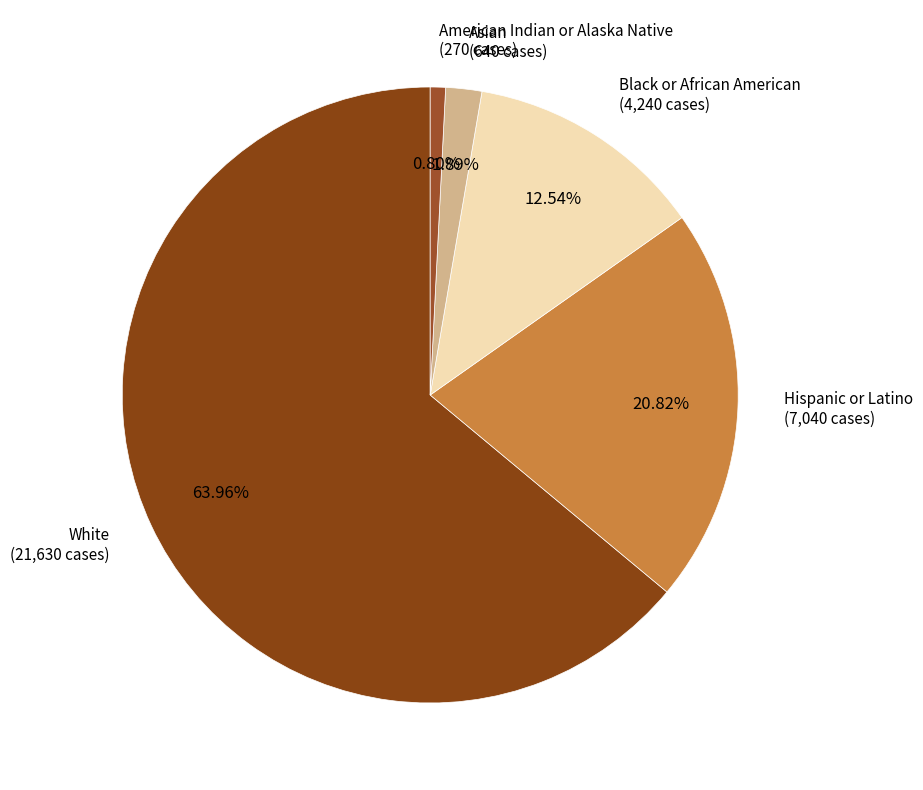

The Asian slice represents 8% of the pie. True or false?

False